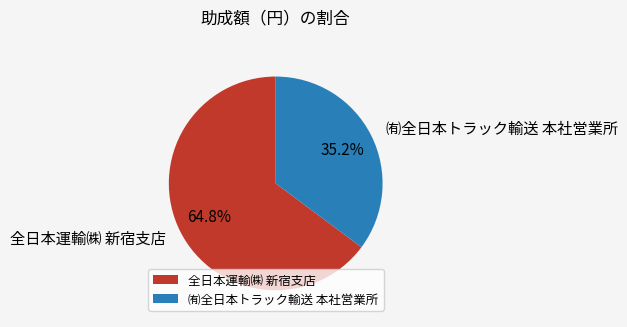

What is the smallest slice in the pie chart?

㈲全日本トラック輸送 本社営業所